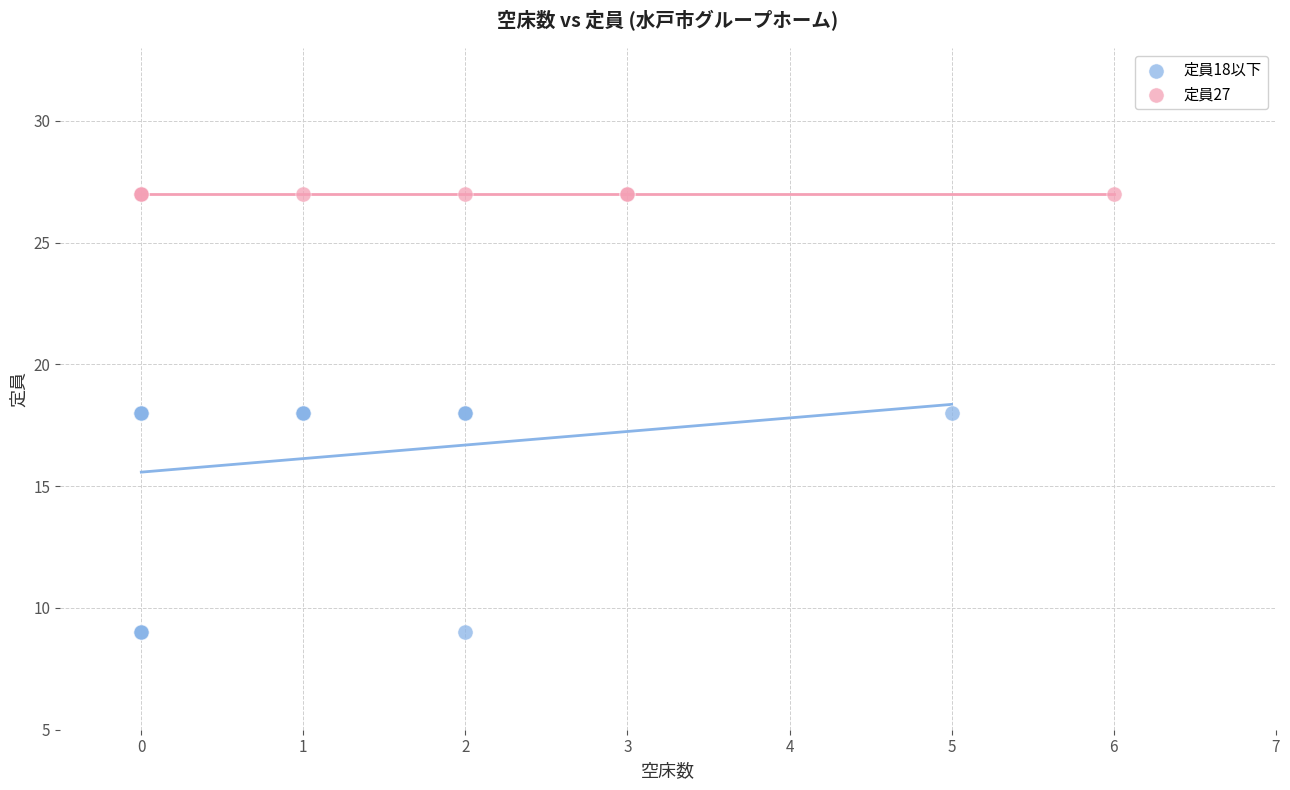

Which series reaches the maximum Y coordinate?

定員27